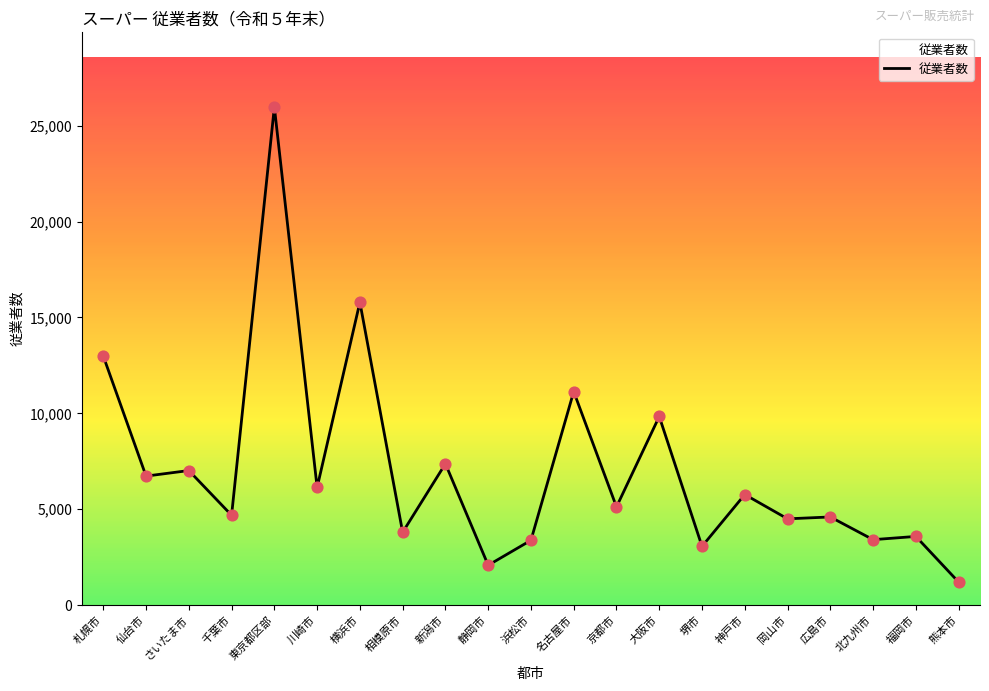

Approximately how many times larger is the value at 札幌市 compared to 名古屋市?

1.2